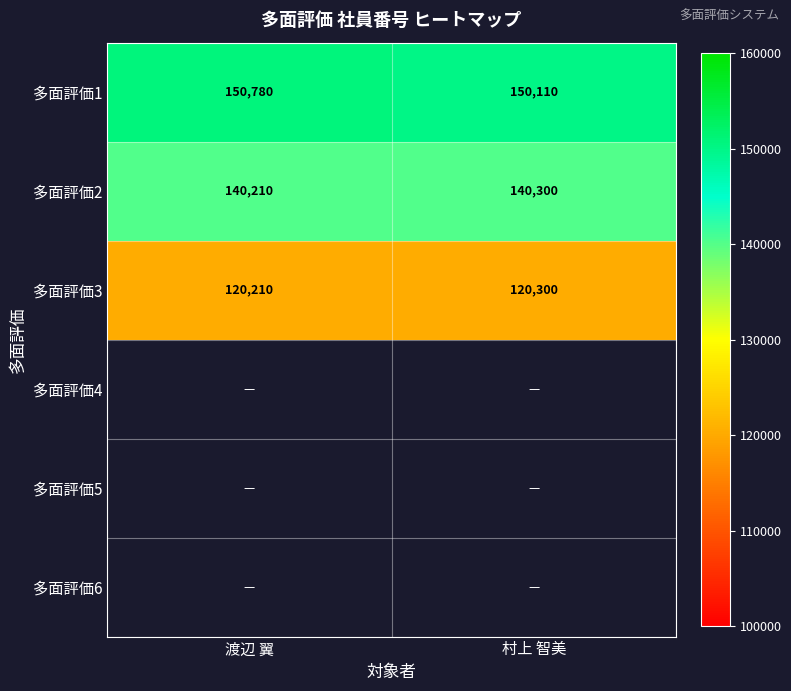

The 多面評価1 series shows 100140 at 村上 智美. True or false?

False